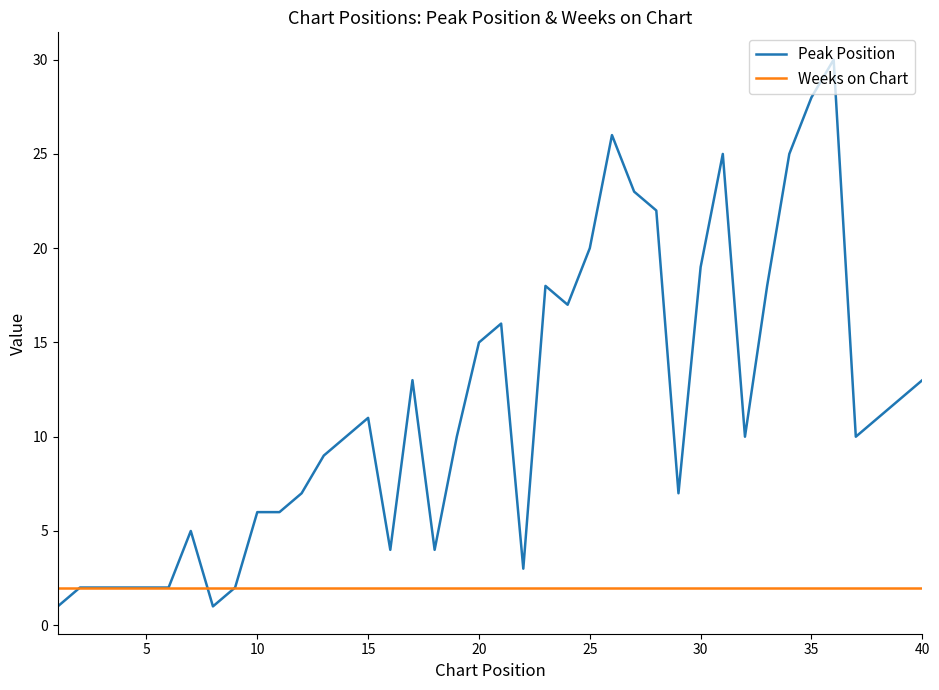

Which series has the largest total across all categories?

Peak Position